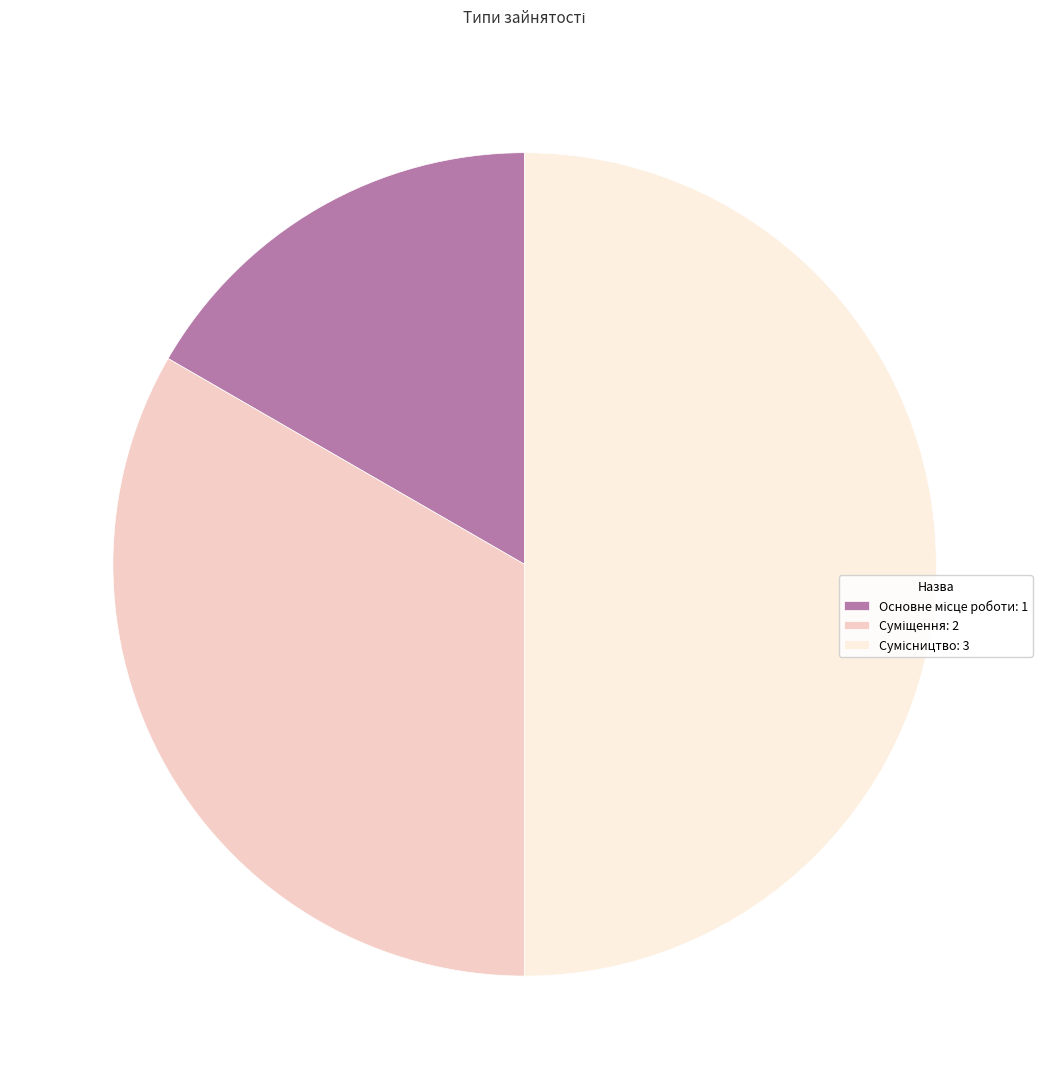

What is the change in value from Суміщення to Сумісництво?

+1